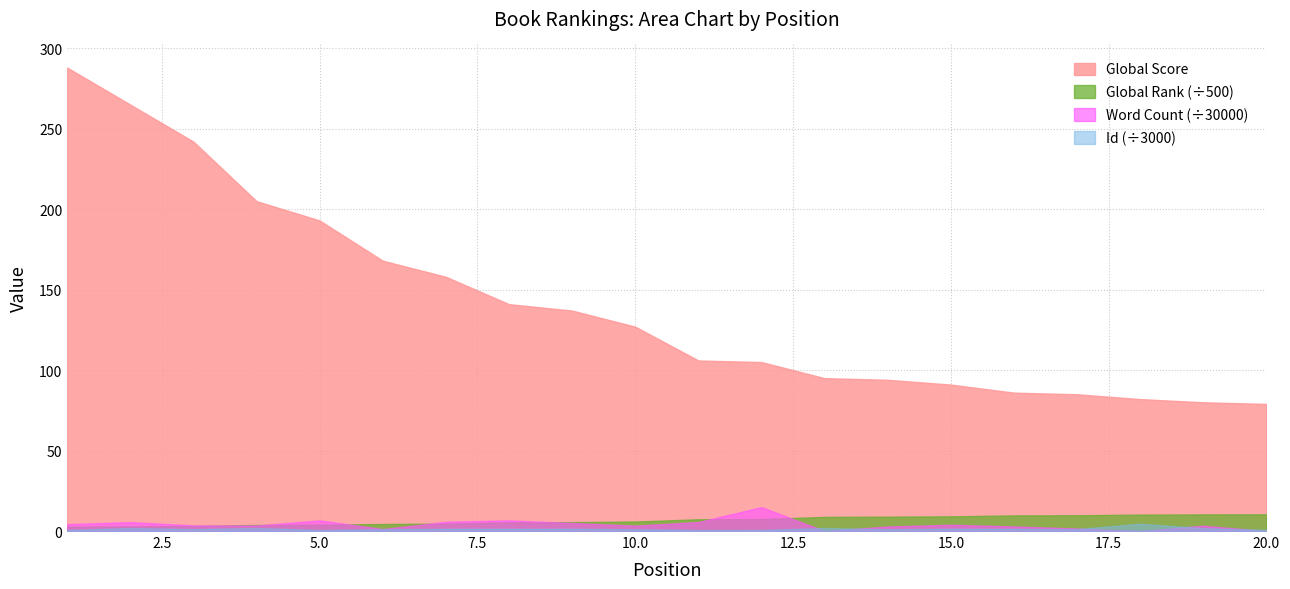

True or false: Id (scaled) and Global Score intersect in this chart.

False